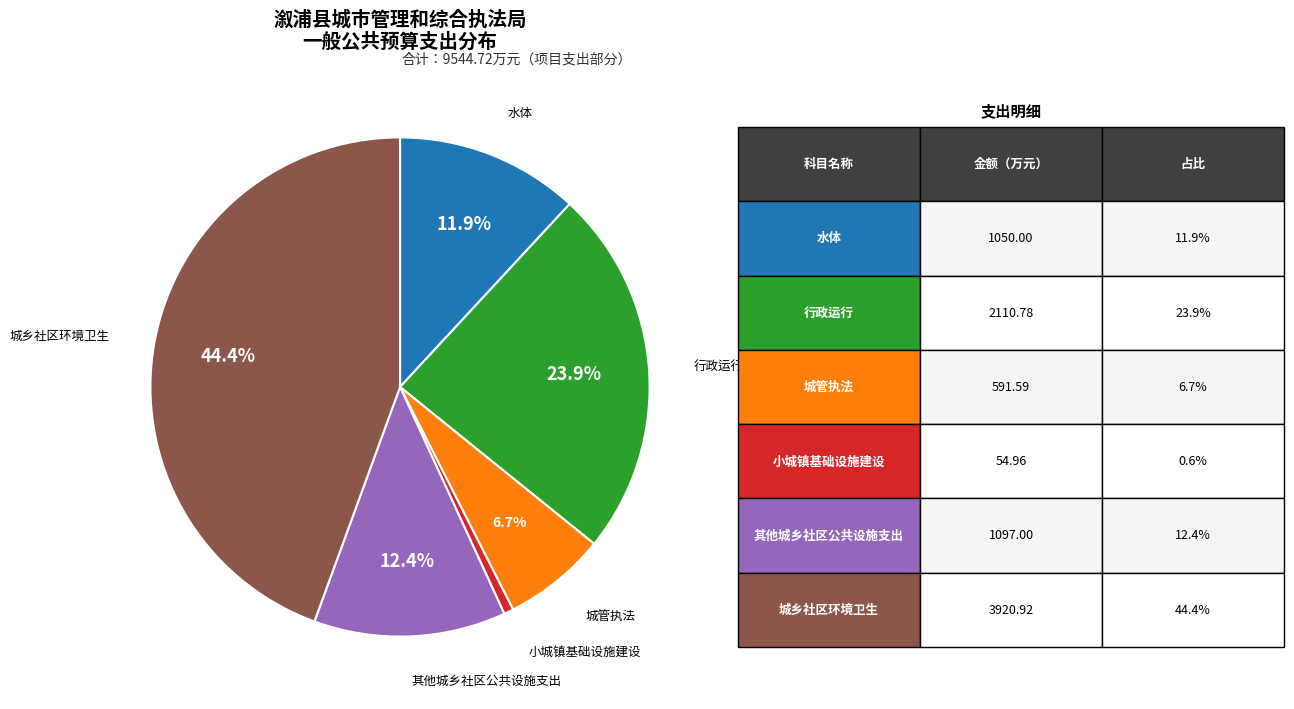

To the nearest percent, what is the average slice percentage?

17%